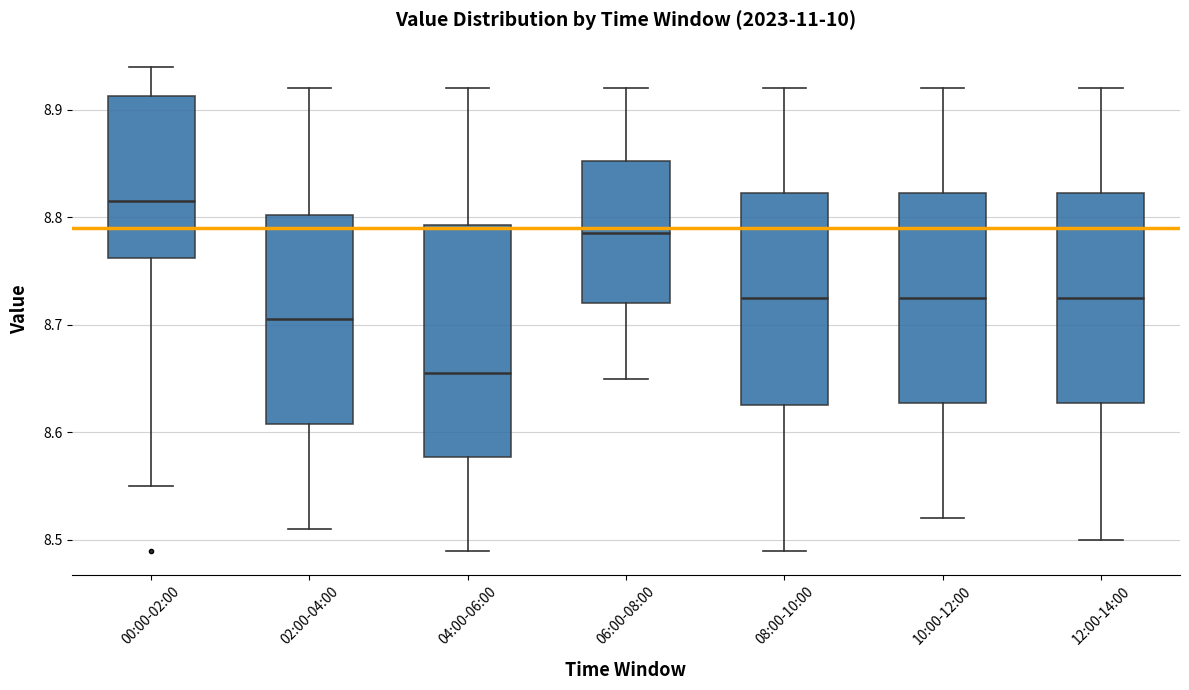

Reading left to right, transcribe this box plot: for each box, give where its median line is, the range the box spans, and where its two whiskers end, as read against the y-axis. The values are not printed on the chart, so give them approximately, as read against the axis.

00:00-02:00: median 8.82, box 8.76 to 8.91, whiskers 8.55 to 8.94
02:00-04:00: median 8.71, box 8.61 to 8.80, whiskers 8.51 to 8.92
04:00-06:00: median 8.66, box 8.58 to 8.79, whiskers 8.49 to 8.92
06:00-08:00: median 8.79, box 8.72 to 8.85, whiskers 8.65 to 8.92
08:00-10:00: median 8.73, box 8.63 to 8.82, whiskers 8.49 to 8.92
10:00-12:00: median 8.73, box 8.63 to 8.82, whiskers 8.52 to 8.92
12:00-14:00: median 8.73, box 8.63 to 8.82, whiskers 8.50 to 8.92